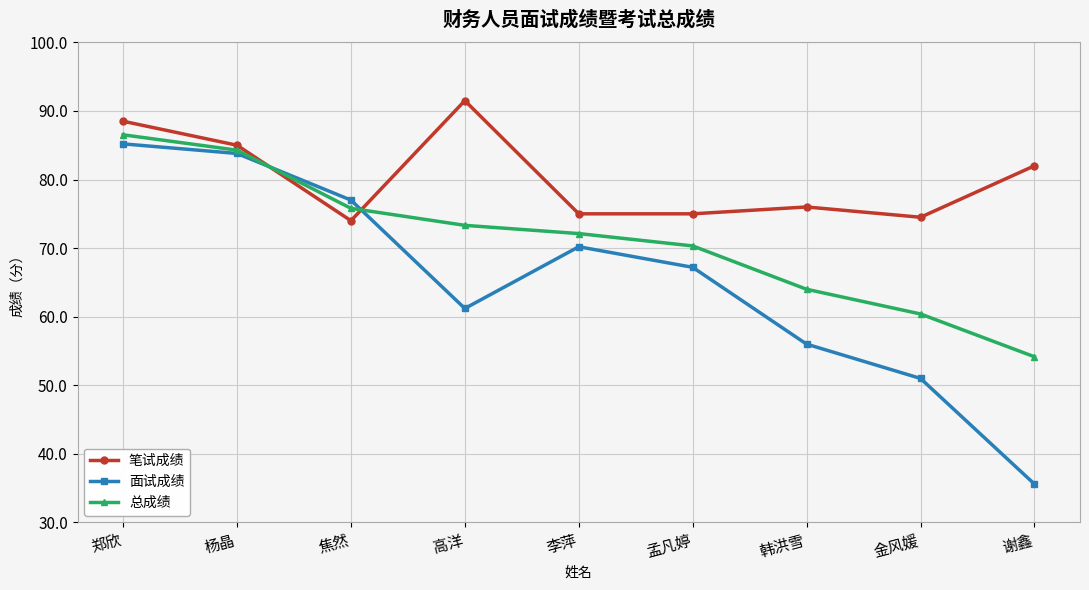

Between which two adjacent categories do 笔试成绩 and 面试成绩 first intersect?

杨晶 and 焦然